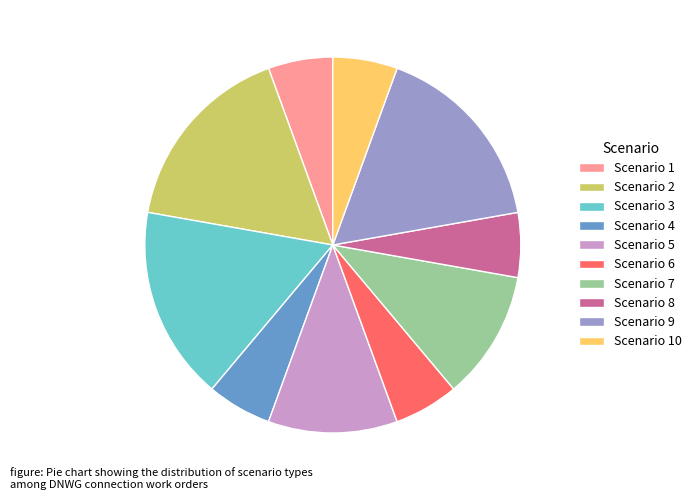

Do Scenario 4 and Scenario 2 together represent more than half of the pie?

No